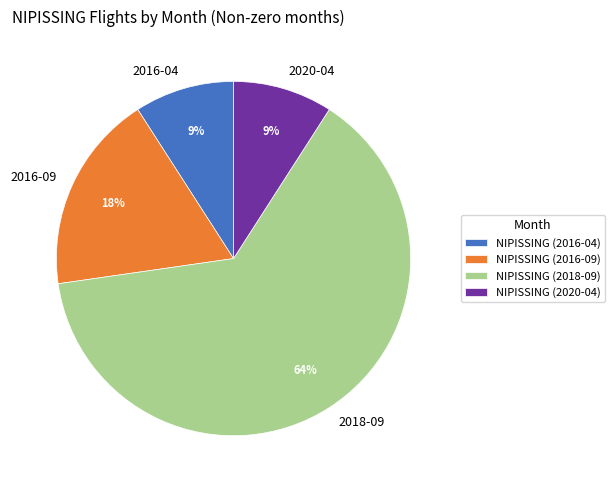

To the nearest percent, what is the average slice percentage?

25%